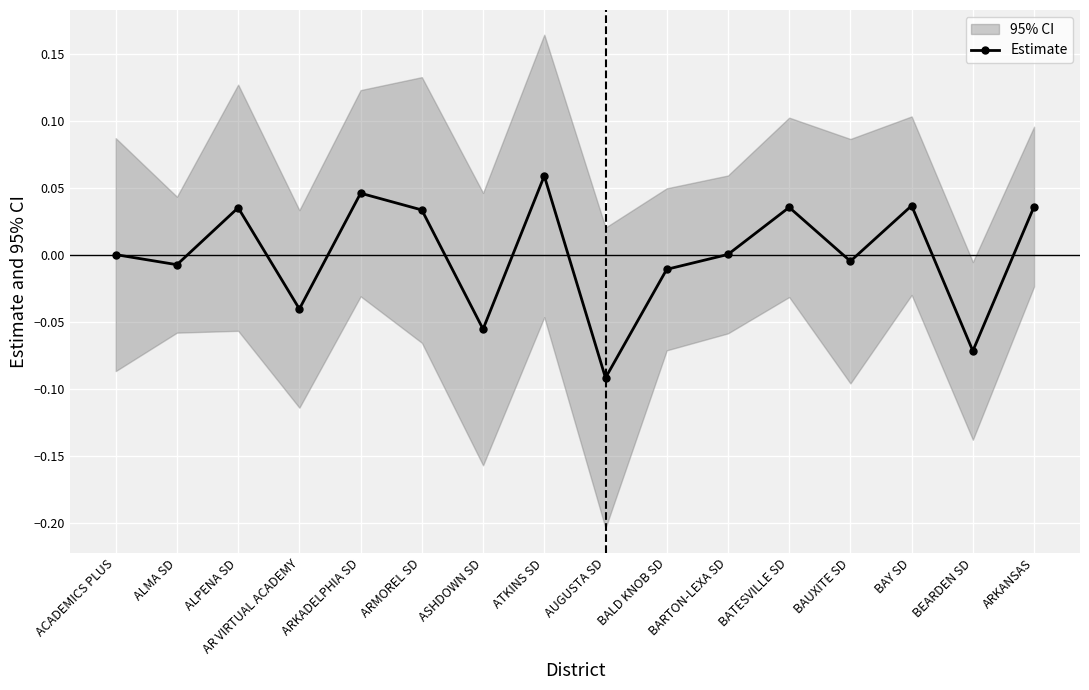

What is the maximum value shown in the chart?

0.1